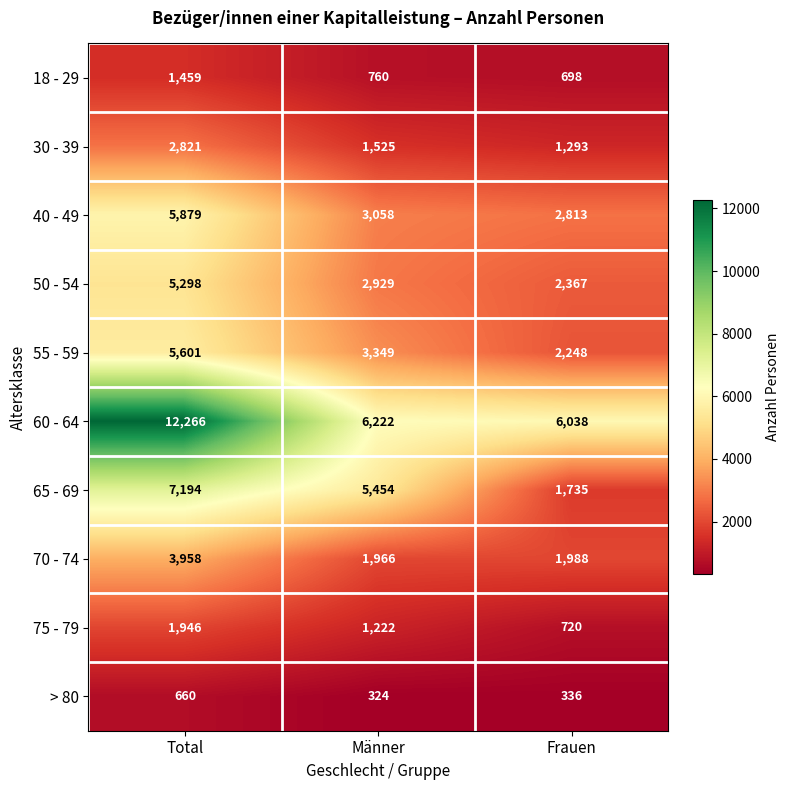

Reading left to right, extract all data points from this chart.

18 - 29: Total=1459	Männer=760	Frauen=698
30 - 39: Total=2821	Männer=1525	Frauen=1293
40 - 49: Total=5879	Männer=3058	Frauen=2813
50 - 54: Total=5298	Männer=2929	Frauen=2367
55 - 59: Total=5601	Männer=3349	Frauen=2248
60 - 64: Total=12266	Männer=6222	Frauen=6038
65 - 69: Total=7194	Männer=5454	Frauen=1735
70 - 74: Total=3958	Männer=1966	Frauen=1988
75 - 79: Total=1946	Männer=1222	Frauen=720
> 80: Total=660	Männer=324	Frauen=336